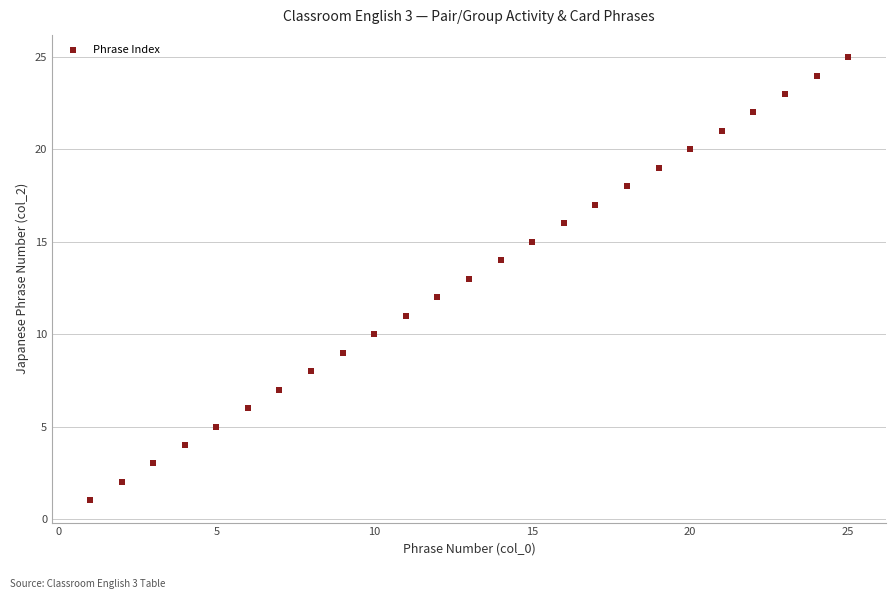

What is the range of Y values (max minus min)?

24